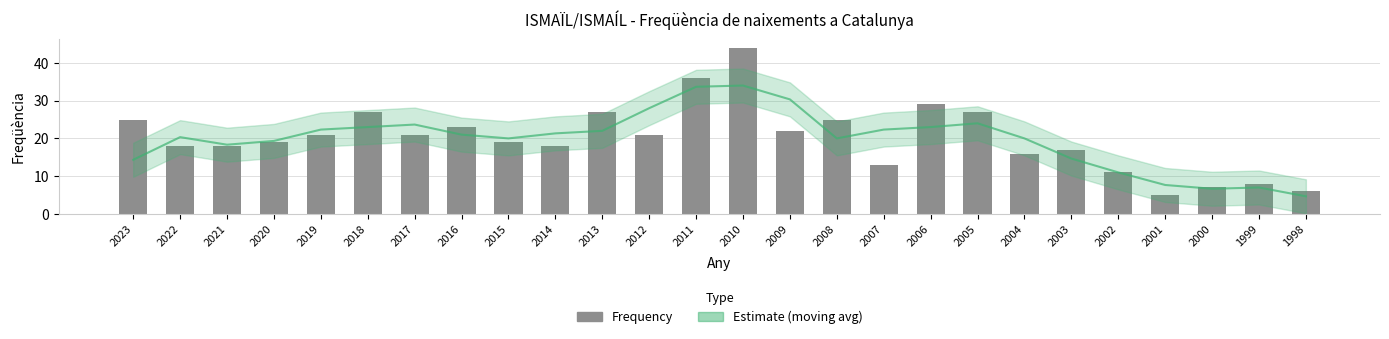

Rank the categories by value from lowest to highest.

2001, 1998, 2000, 1999, 2002, 2007, 2004, 2003, 2022, 2021, 2014, 2020, 2015, 2019, 2017, 2012, 2009, 2016, 2023, 2008, 2018, 2013, 2005, 2006, 2011, 2010